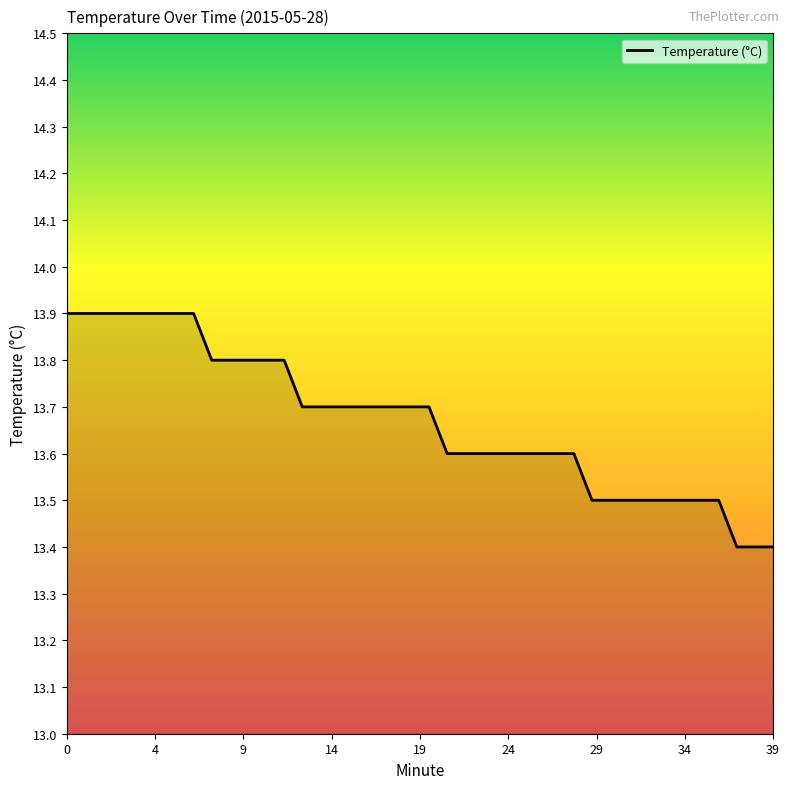

What is the difference between the maximum and minimum values?

0.5